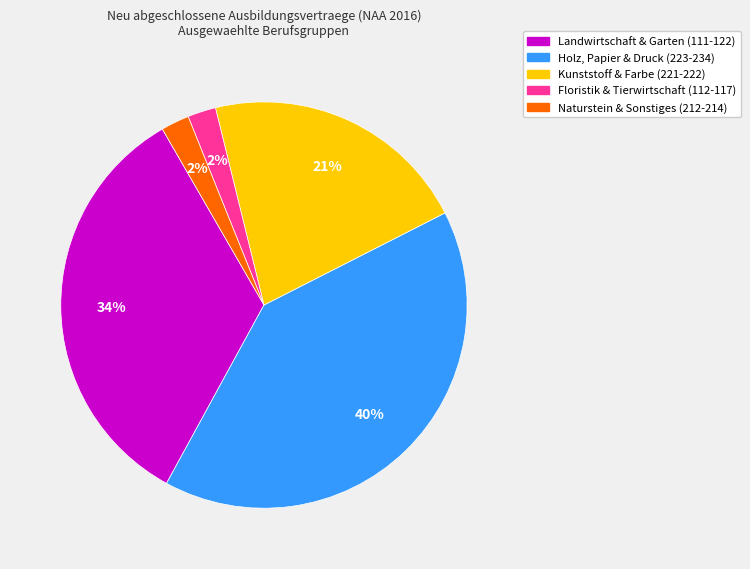

Is there a majority slice in this chart?

No